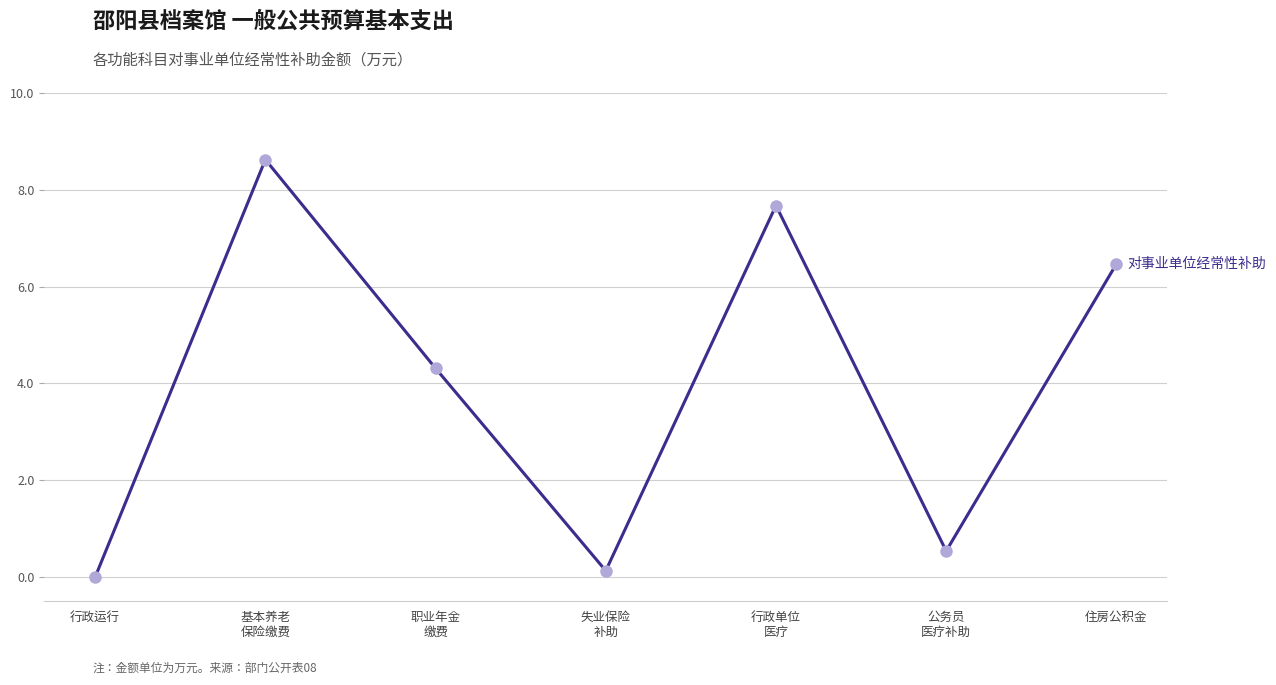

Which label corresponds to the smallest value in the chart?

行政运行